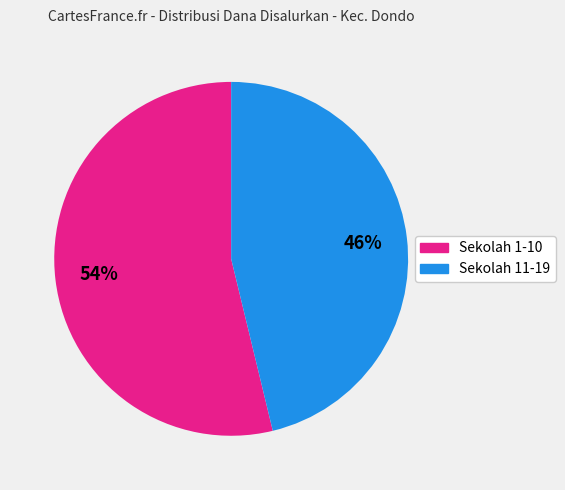

To the nearest percent, what is the average slice percentage?

50%